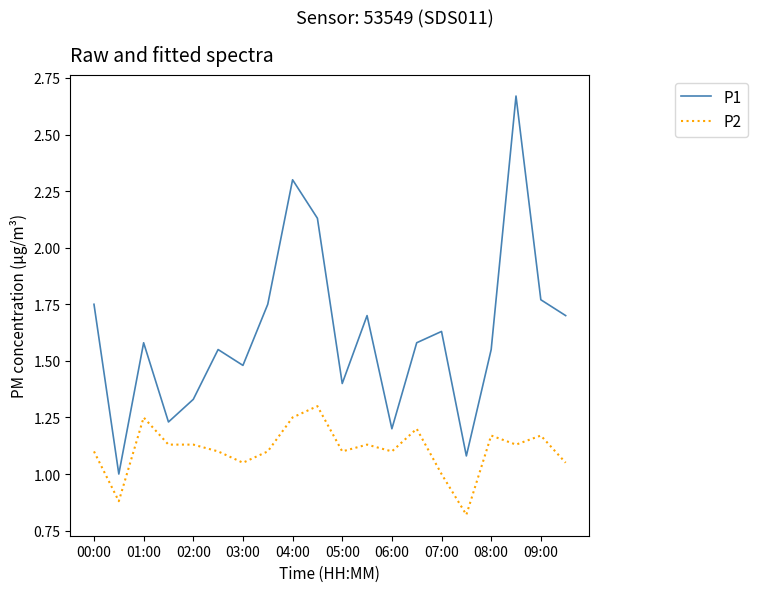

What is the difference between the maximum and minimum values in the P2 series?

0.5